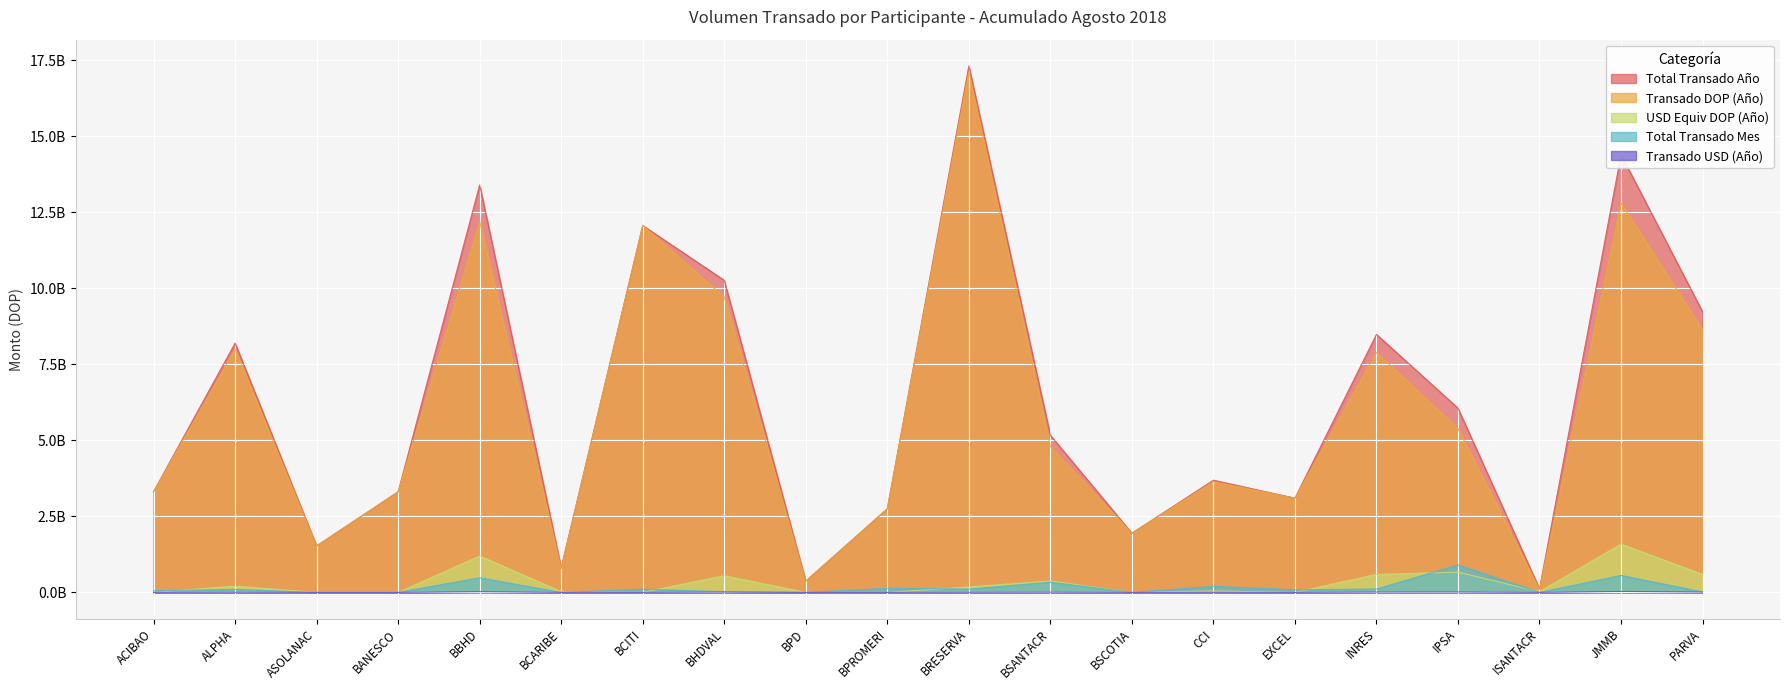

How many data points in Total Transado Mes are less than 99934373?

10